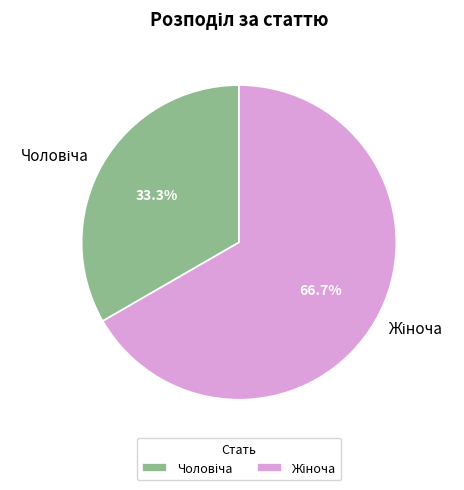

Is there a majority slice in this chart?

Yes